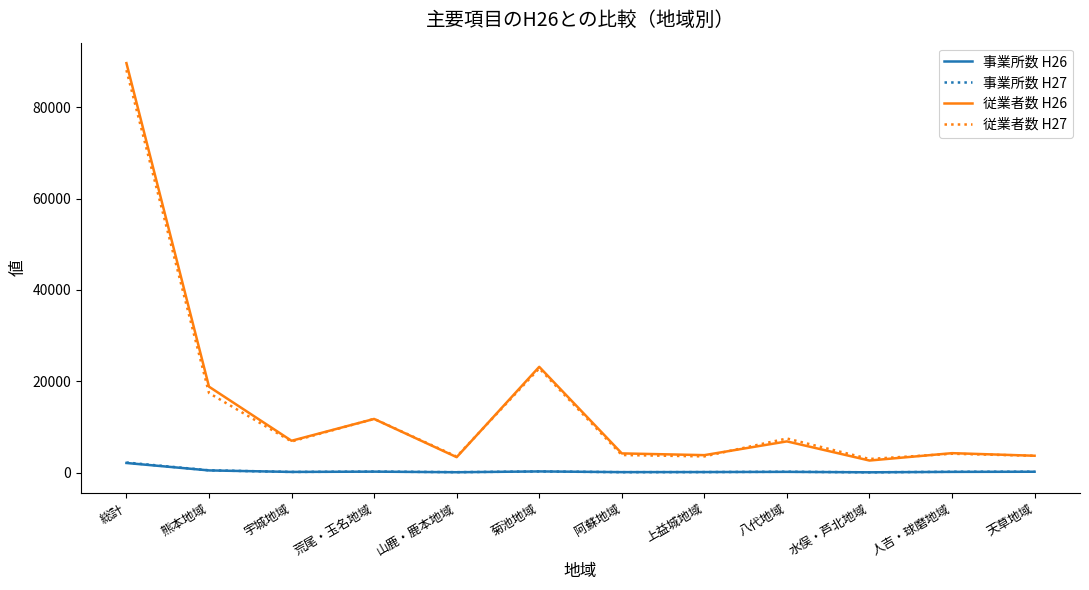

Where is the first local maximum for 従業者数 H27?

荒尾・玉名地域